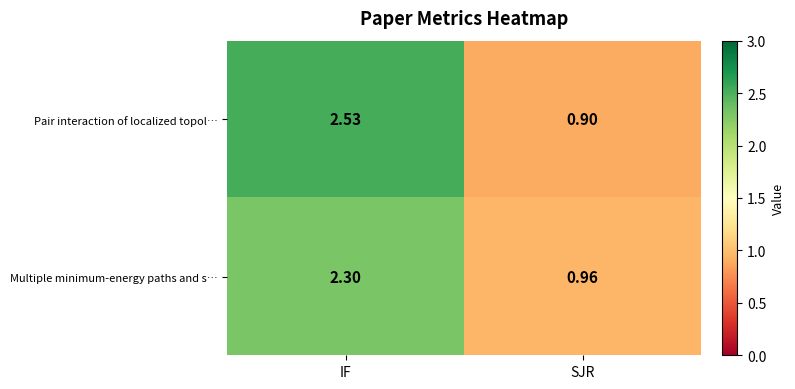

Which label corresponds to the largest value in the chart?

IF